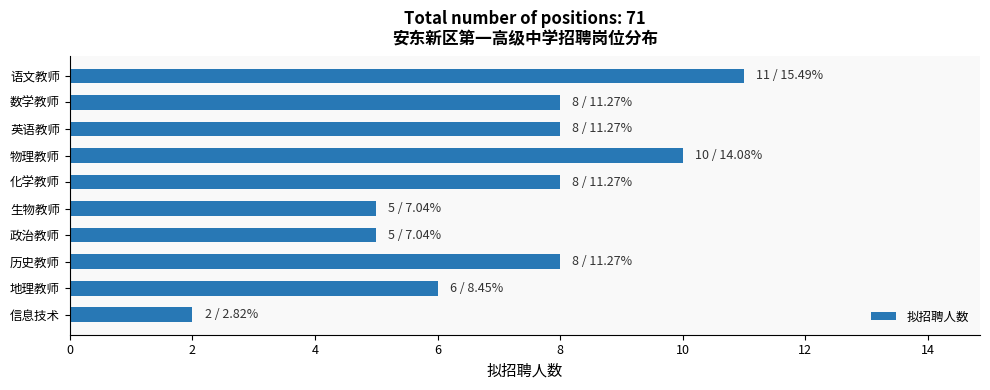

Count the number of categories in the chart.

10